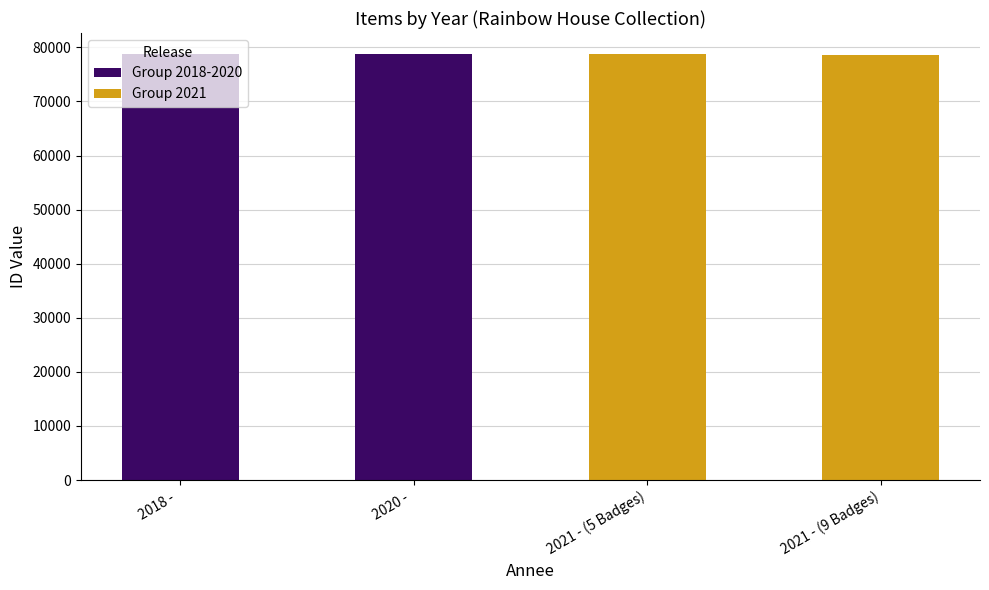

Rank the series by their average value, from highest to lowest.

Group 2018-2020, Group 2021